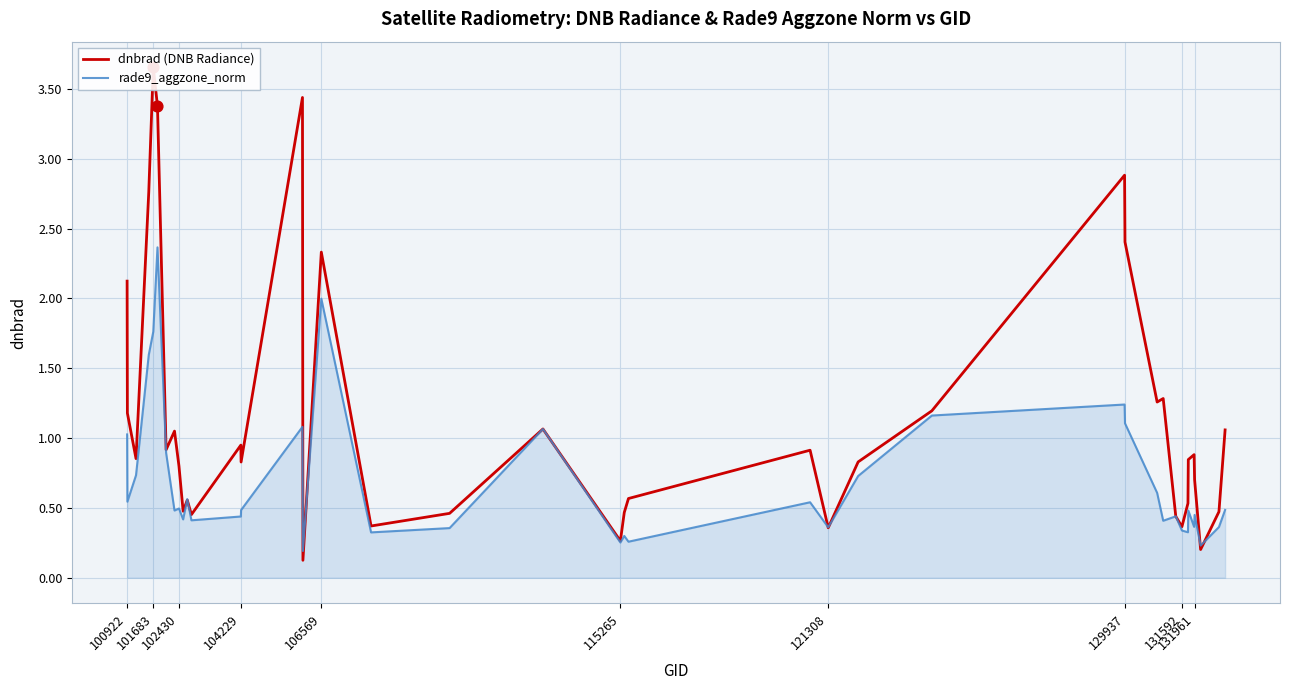

Which series has the largest total across all categories?

dnbrad (DNB Radiance)